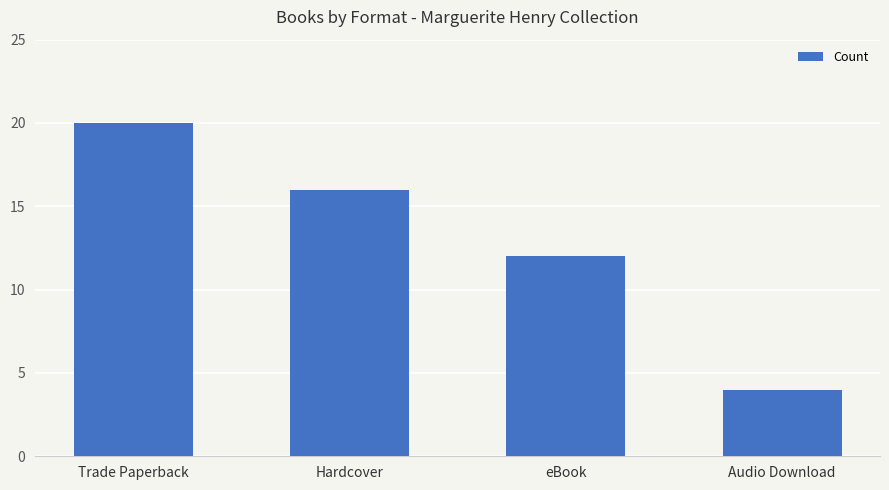

What is the approximate value at eBook, to the nearest 10?

10